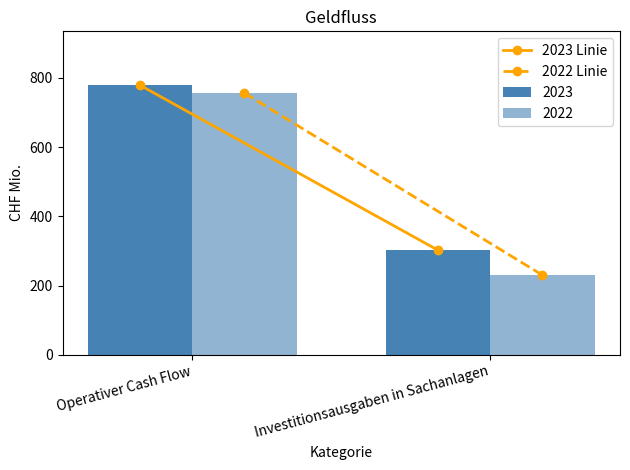

Reading left to right, what are all the values shown in this chart?

2023 Linie: Operativer Cash Flow=778.6	Investitionsausgaben in Sachanlagen=301.8
2022 Linie: Operativer Cash Flow=756.0	Investitionsausgaben in Sachanlagen=229.9